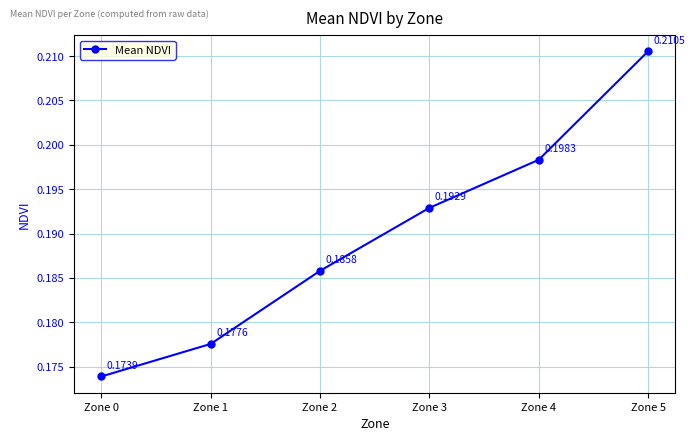

Rank the categories by value from highest to lowest.

Zone 5, Zone 4, Zone 3, Zone 2, Zone 1, Zone 0